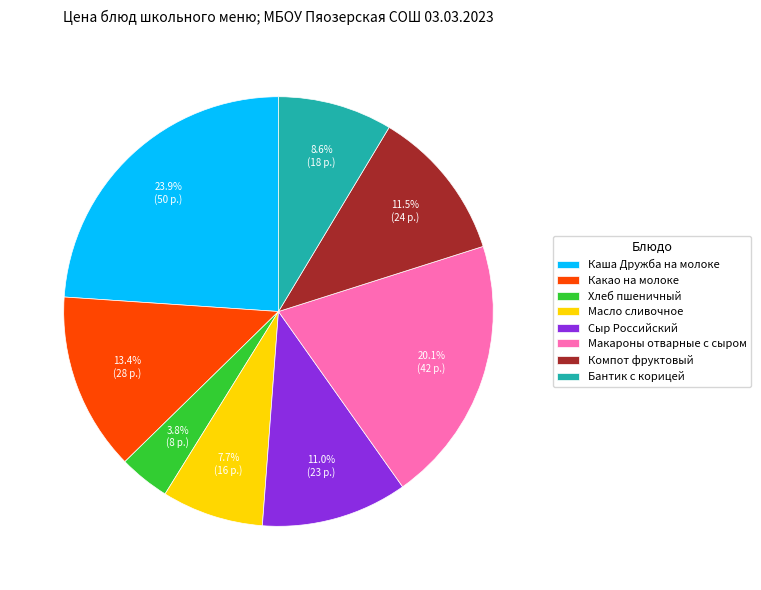

To the nearest percent, what portion does Бантик с корицей represent?

9%